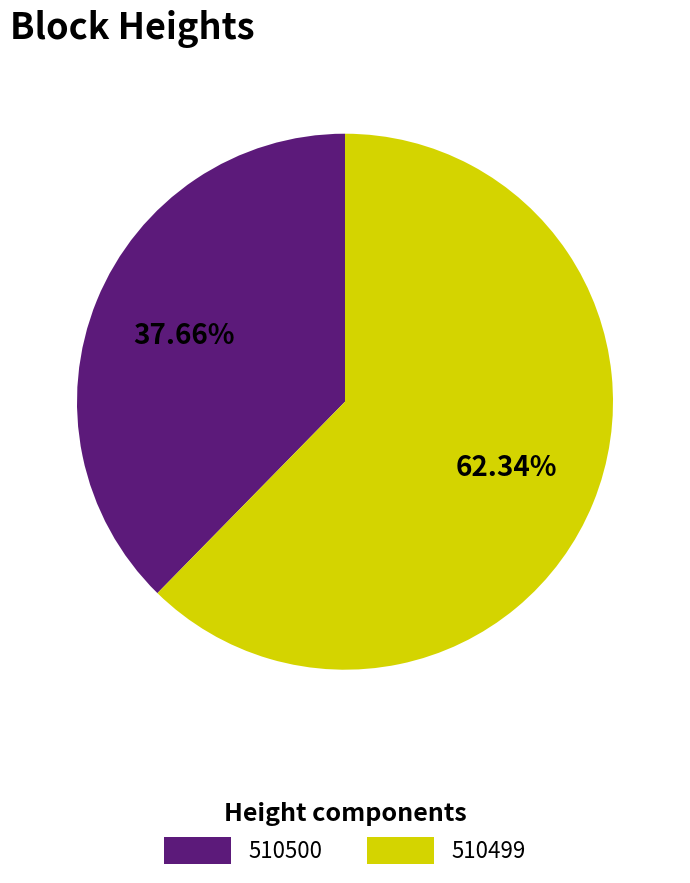

Is it true that 510500 is 44% of the pie?

False